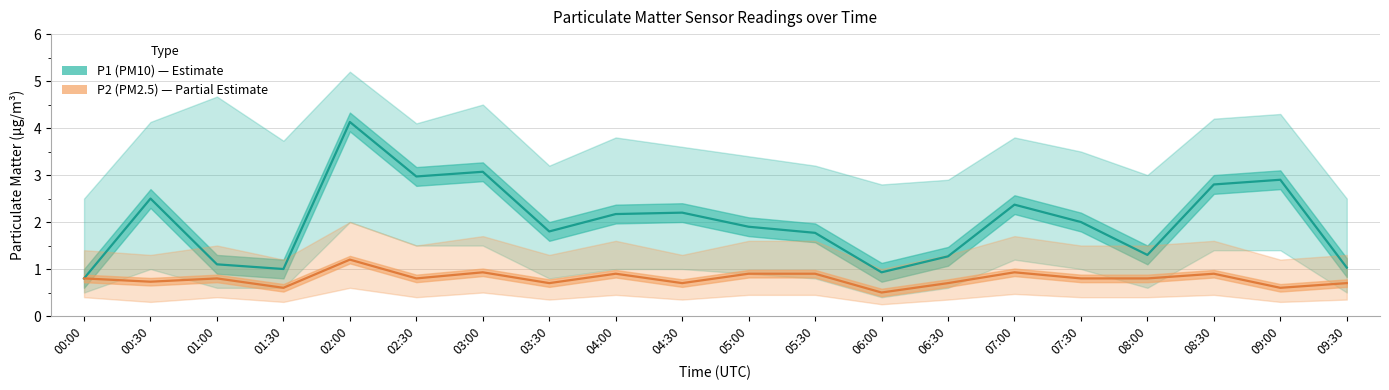

How many data points in P1 (PM10) are above 2?

9